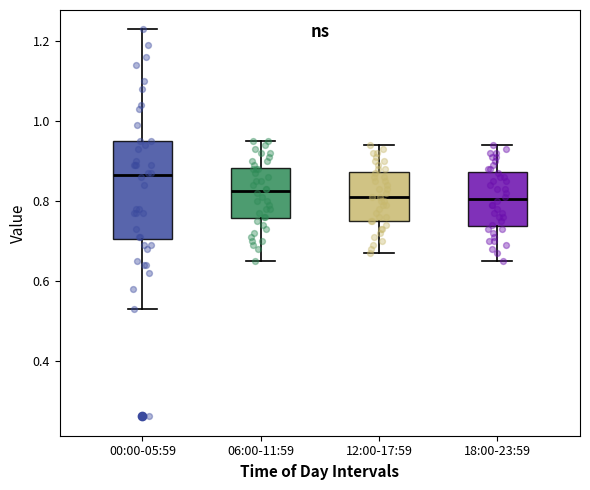

Reading left to right, read every box against the y-axis: the position of its median line, the range the box covers, and the ends of its whiskers. The values are not printed on the chart, so give them approximately, as read against the axis.

00:00-05:59: median 0.86, box 0.70 to 0.96, whiskers 0.54 to 1.24
06:00-11:59: median 0.82, box 0.76 to 0.88, whiskers 0.66 to 0.96
12:00-17:59: median 0.82, box 0.76 to 0.88, whiskers 0.68 to 0.94
18:00-23:59: median 0.80, box 0.74 to 0.88, whiskers 0.66 to 0.94